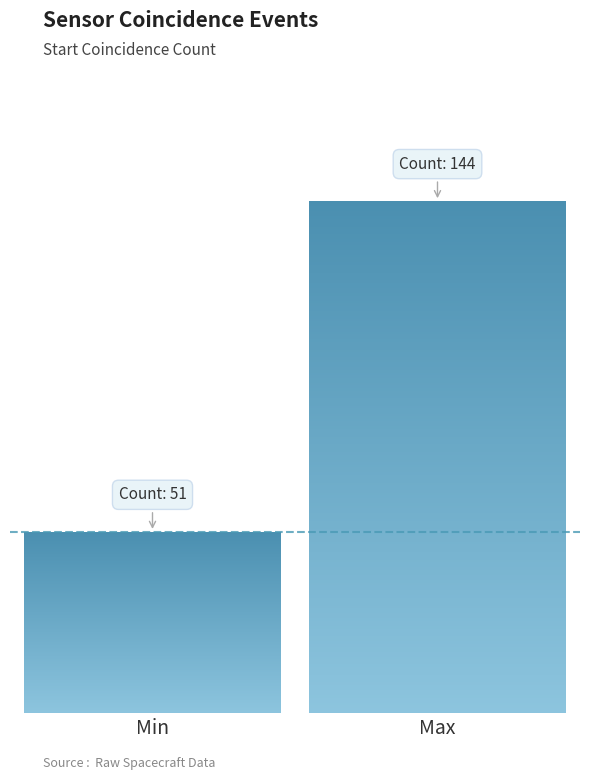

What is the sum of all values?

195